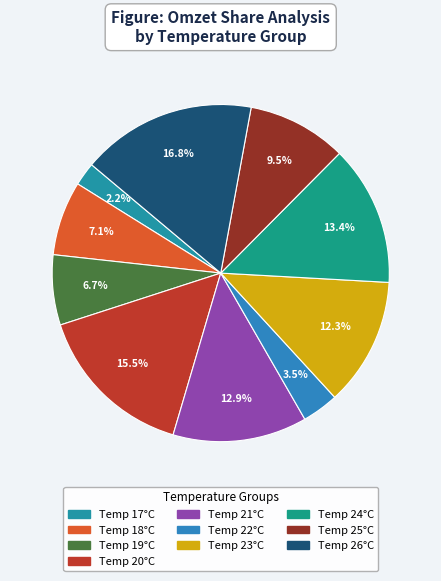

How many slices are in this pie chart?

10